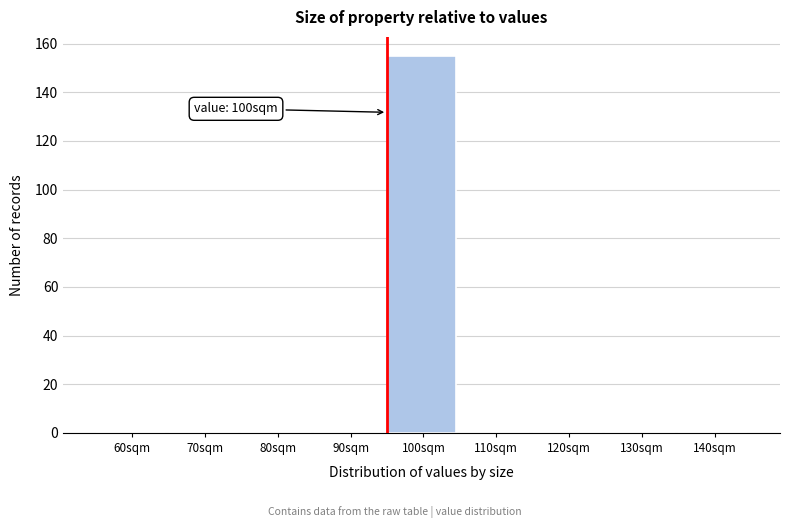

Reading left to right, transcribe all the data shown in this chart.

60sqm=0	70sqm=0	80sqm=0	90sqm=0	100sqm=155	110sqm=0	120sqm=0	130sqm=0	140sqm=0